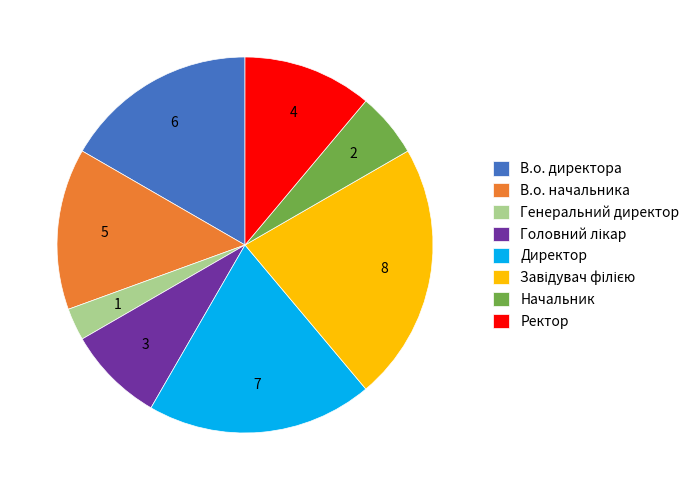

Count the number of slices in the pie.

8